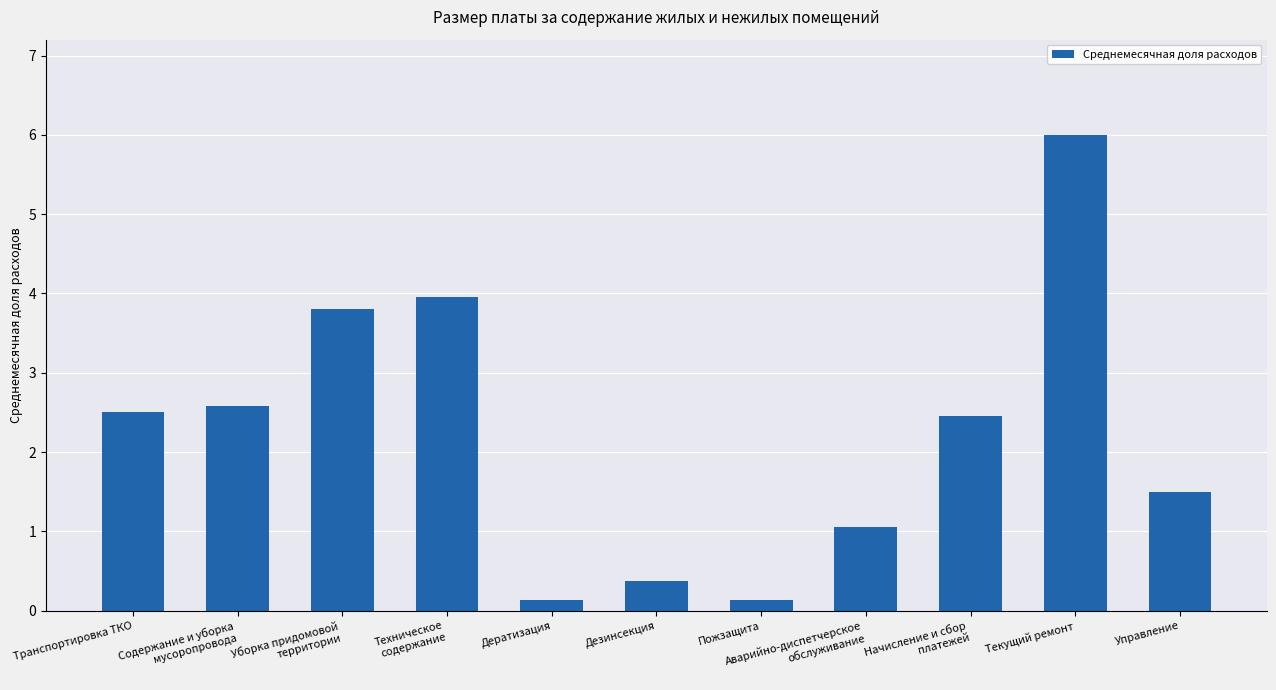

Between Текущий ремонт and Пожзащита, which is larger?

Текущий ремонт